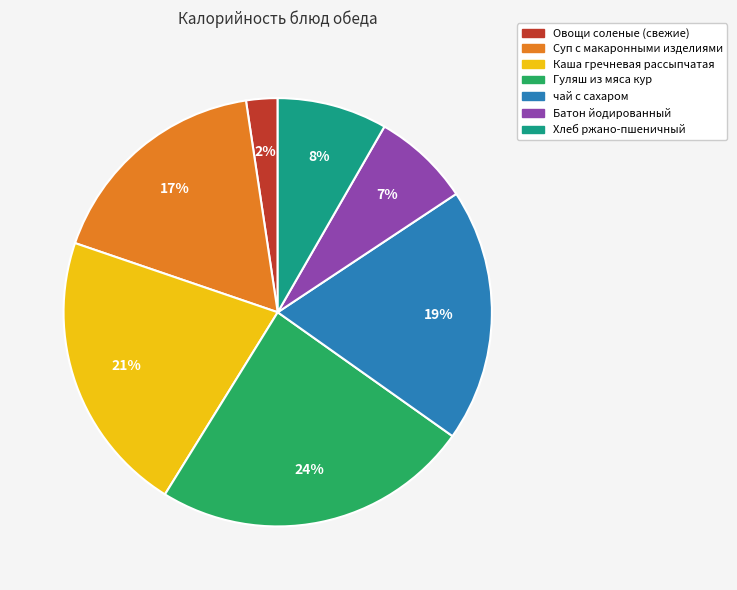

Do Батон йодированный and Суп с макаронными изделиями together represent more than half of the pie?

No